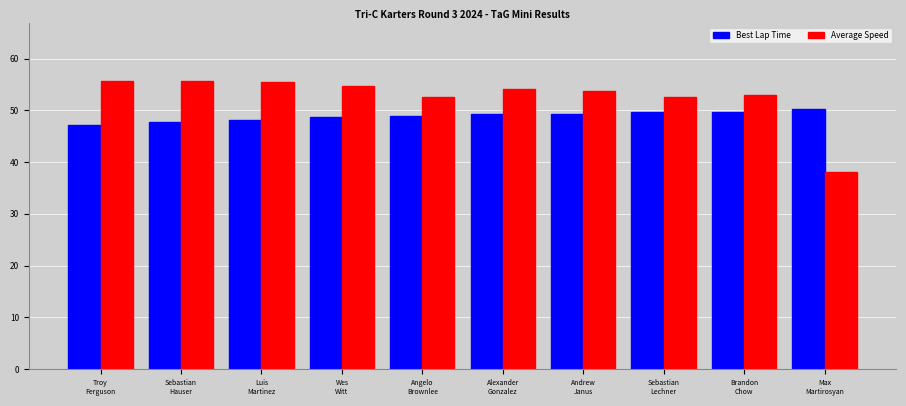

Which series has the largest range (max minus min)?

Average Speed